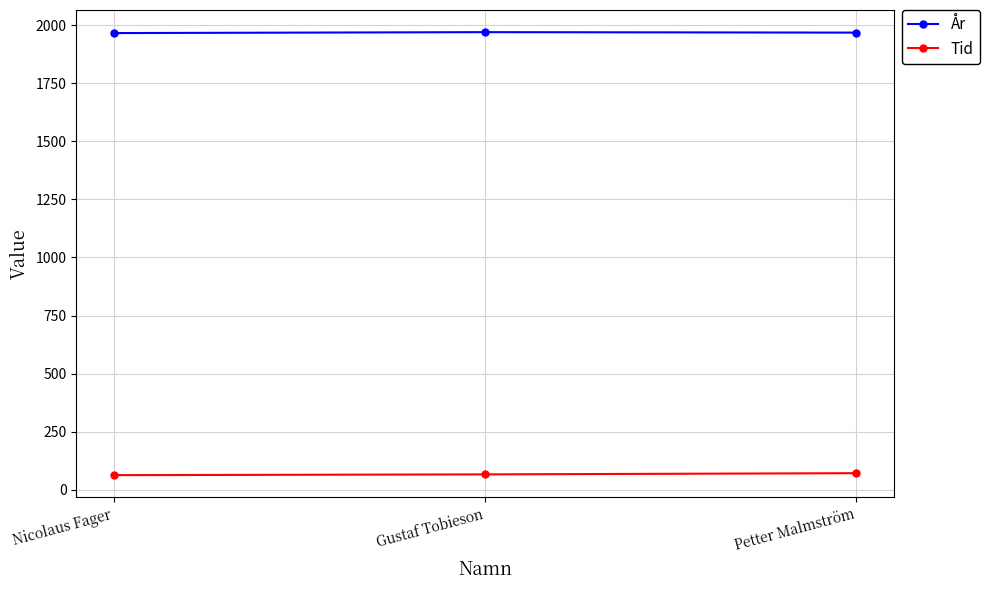

What is the label of the 2nd point from the left?

Gustaf Tobieson